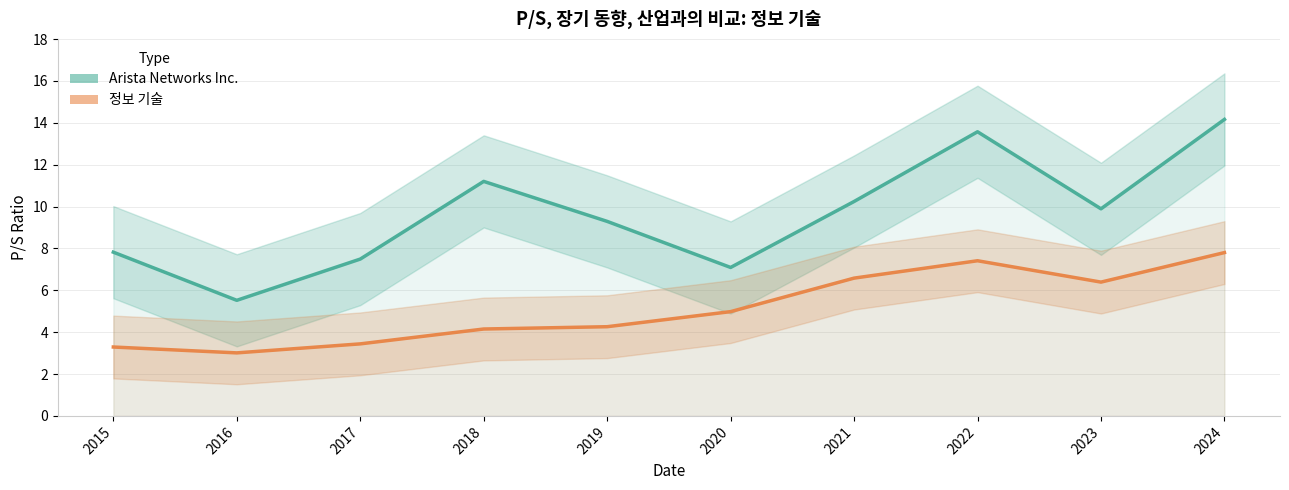

Reading right to left, list all the values displayed in this chart.

Arista Networks Inc.: 2024=14.2	2023=9.9	2022=13.6	2021=10.2	2020=7.1	2019=9.3	2018=11.2	2017=7.5	2016=5.5	2015=7.8
정보 기술: 2024=7.8	2023=6.4	2022=7.4	2021=6.6	2020=5.0	2019=4.3	2018=4.2	2017=3.4	2016=3.0	2015=3.3